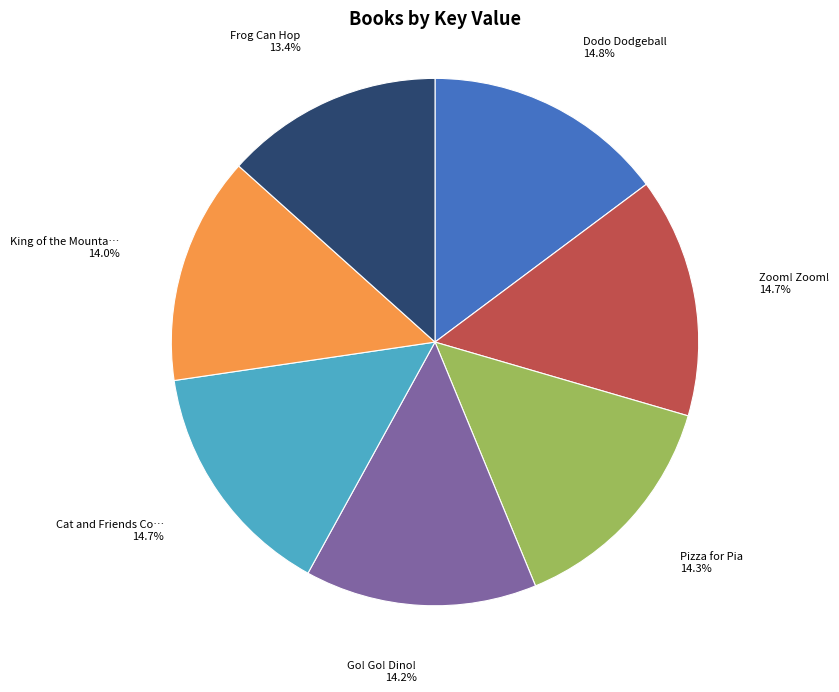

Is there any slice that represents more than half of the pie?

No